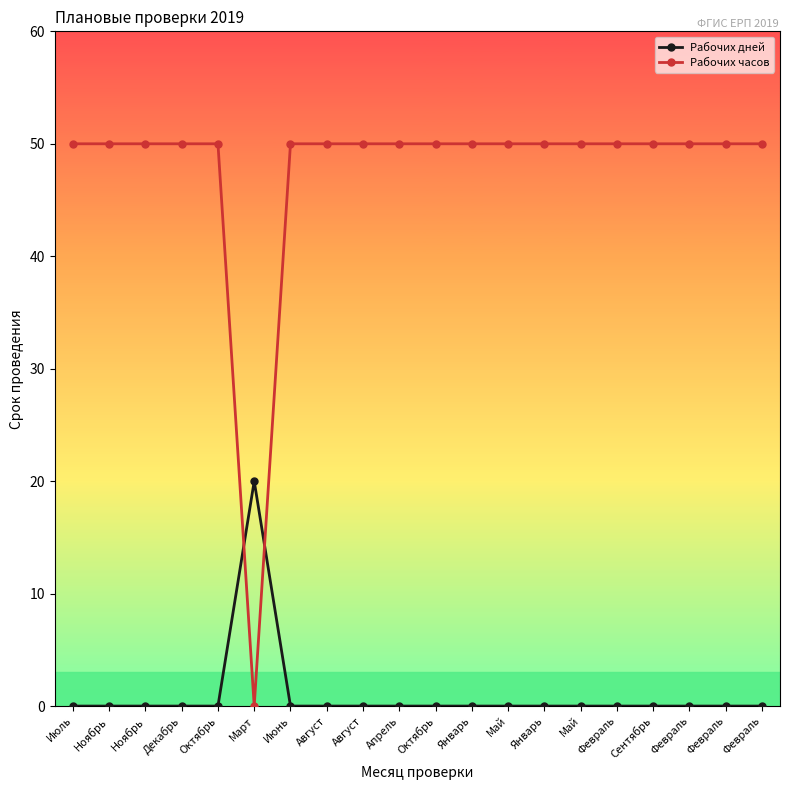

Which label corresponds to the largest value in the chart?

Июль